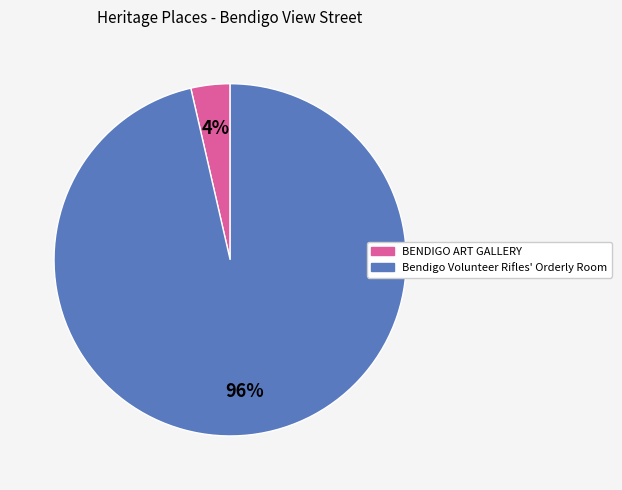

Is the sum of BENDIGO ART GALLERY and Bendigo Volunteer Rifles' Orderly Room greater than half?

Yes